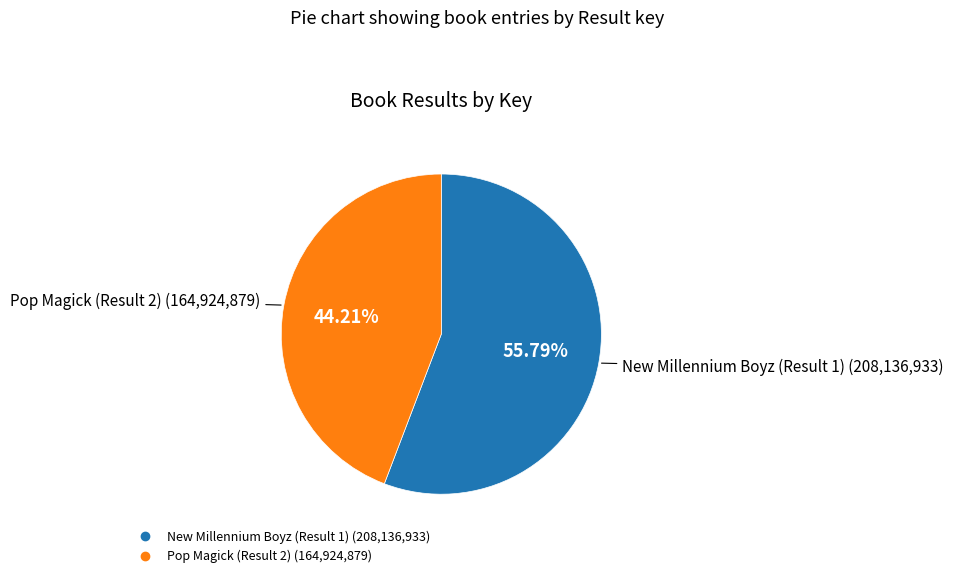

Count the number of slices in the pie.

2